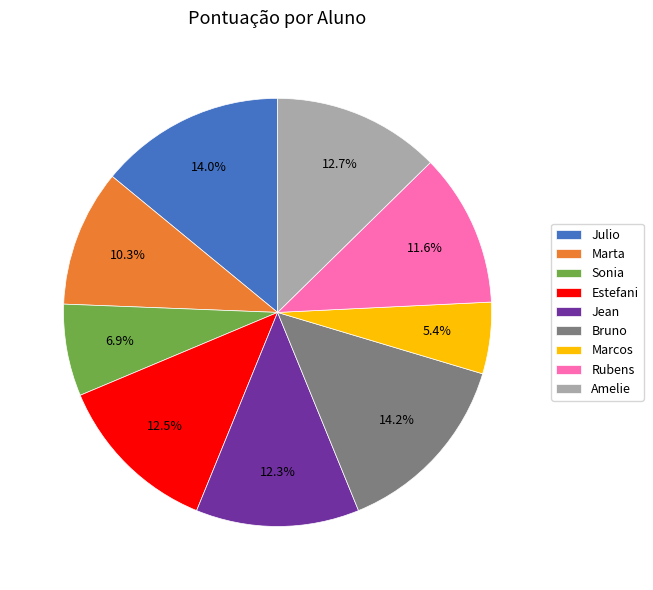

How many slices are in this pie chart?

9